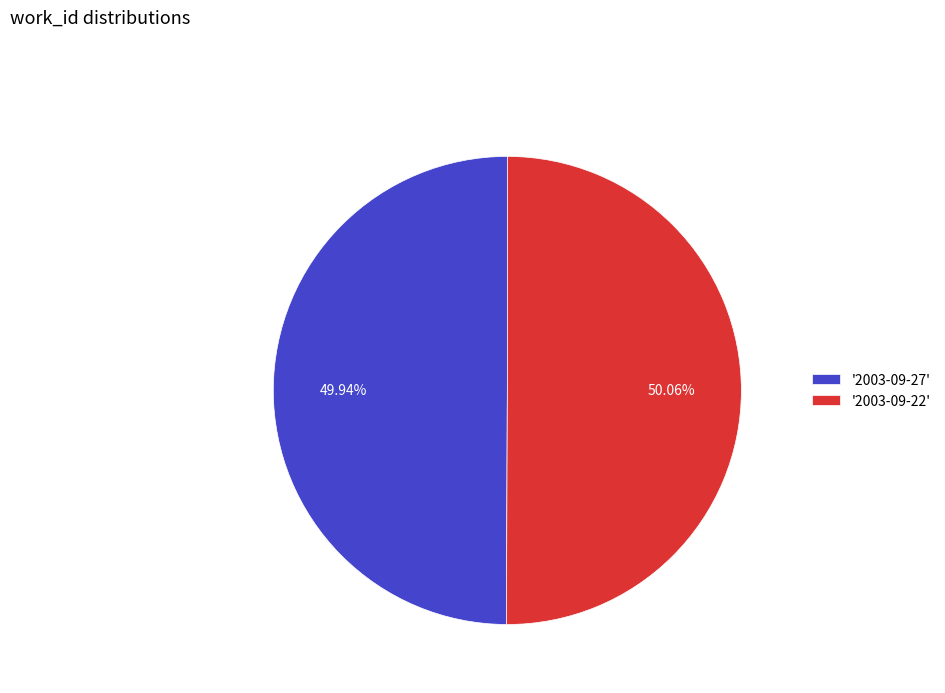

Do '2003-09-22' and '2003-09-27' together represent more than half of the pie?

Yes